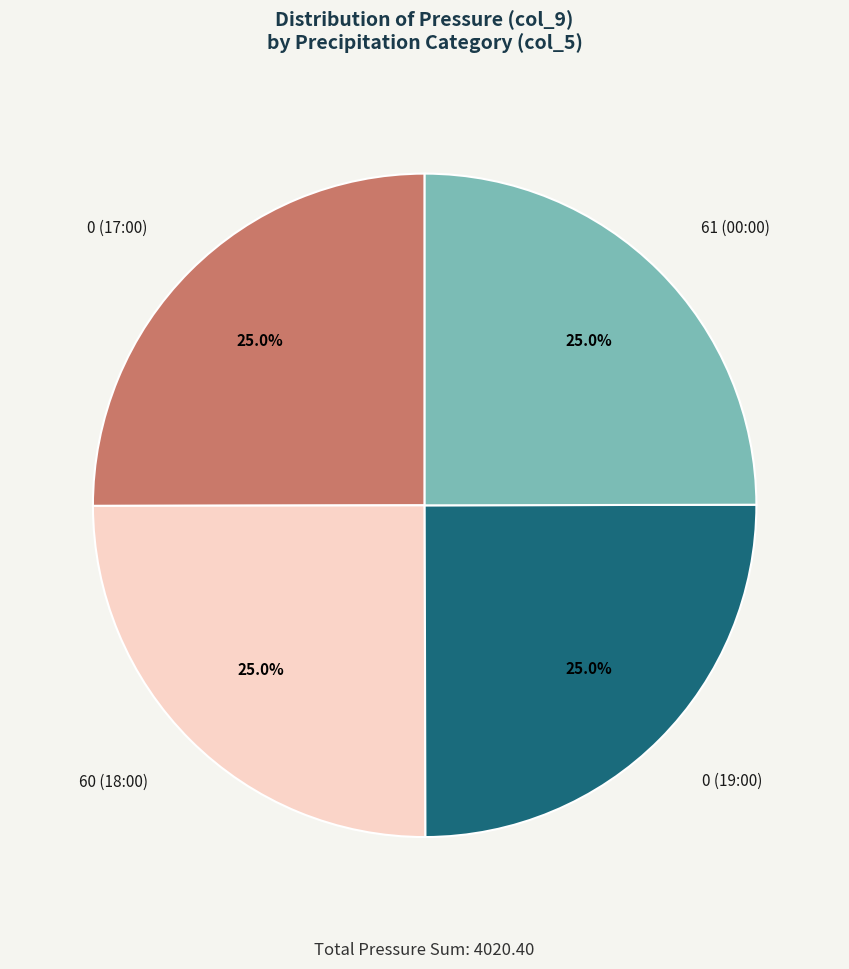

Approximately how many times larger is the value at 0 (19:00) compared to 0 (17:00)?

1.0